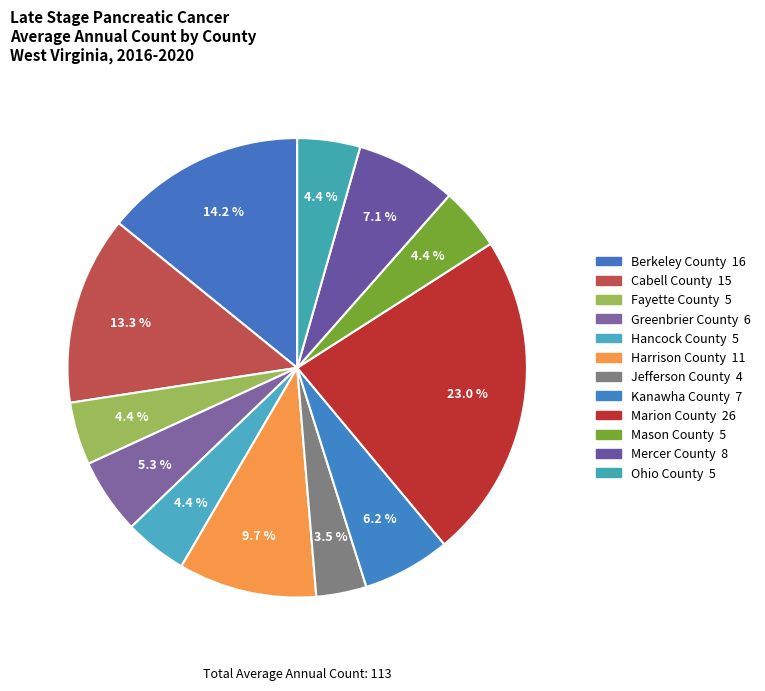

Count the number of slices in the pie.

12